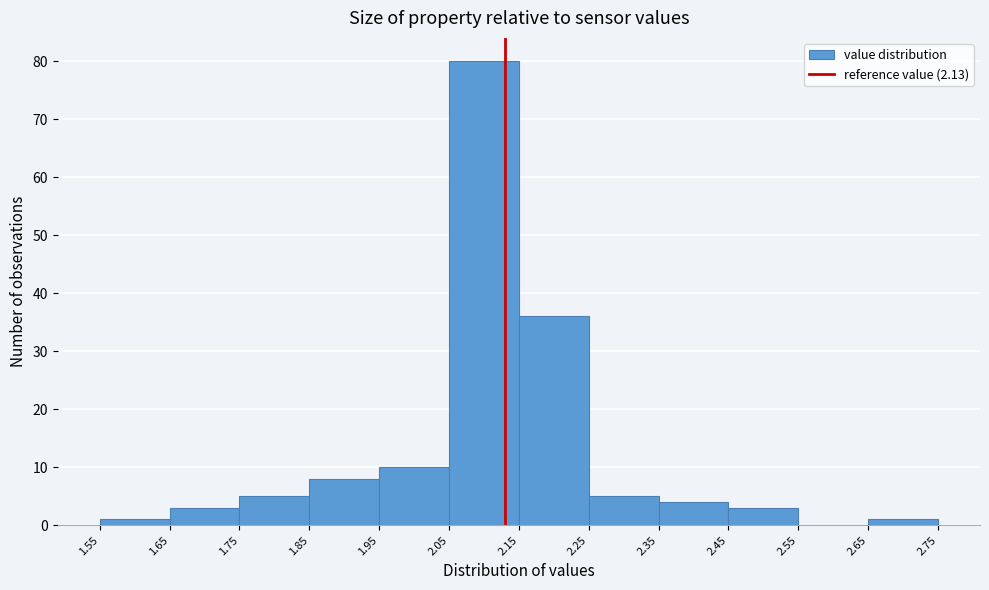

Over which range of the x-axis is the bar tallest?

2.05 to 2.15